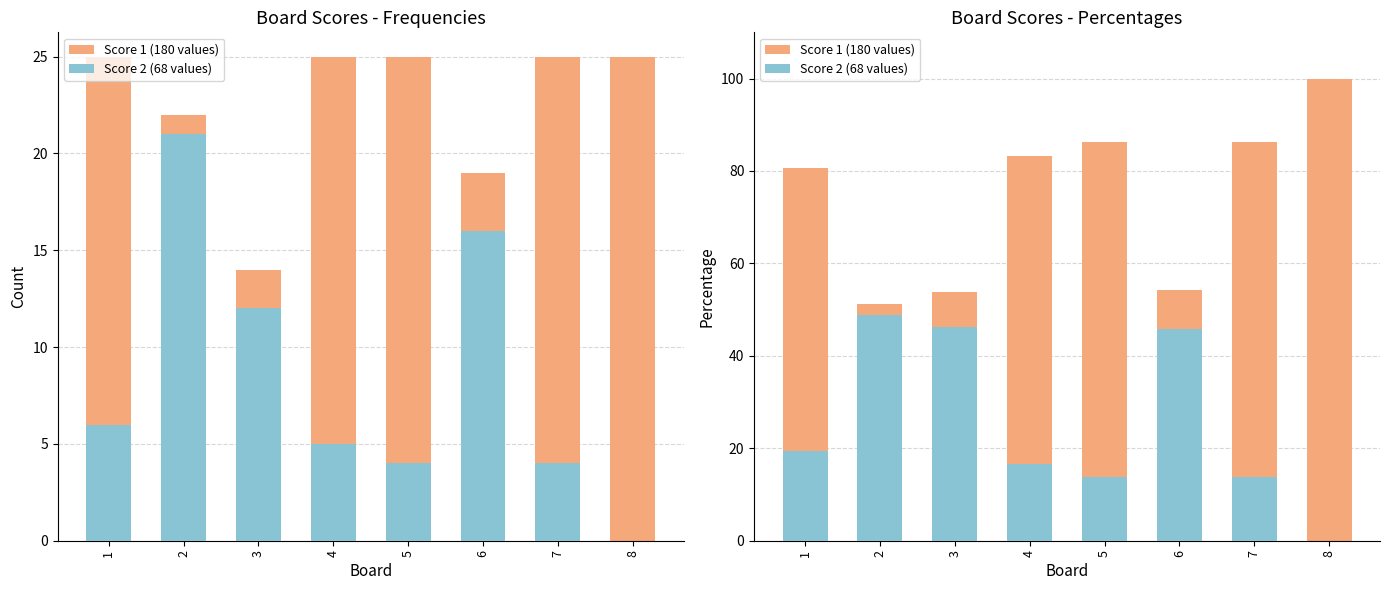

Is it true that Score 2 (68 values) equals 19.4 at 1?

True